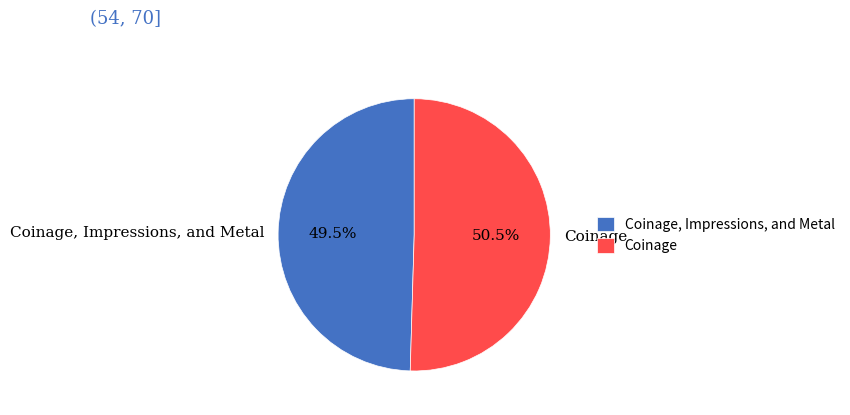

What portion of the pie excludes Coinage, Impressions, and Metal?

50.5%